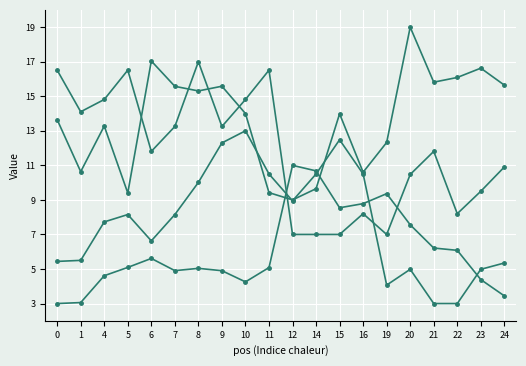

Between 9 and 8, which is larger?

8